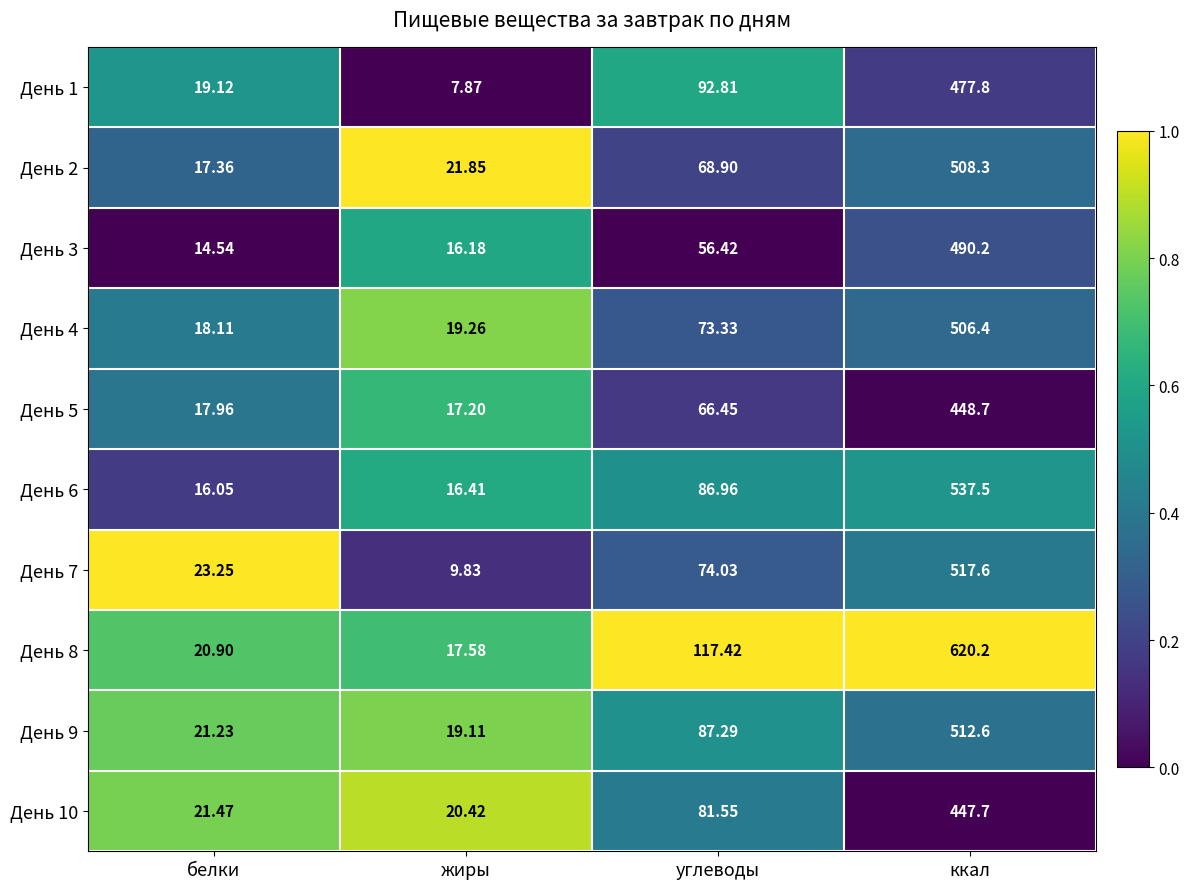

At which label is День 1 closest to 242?

углеводы